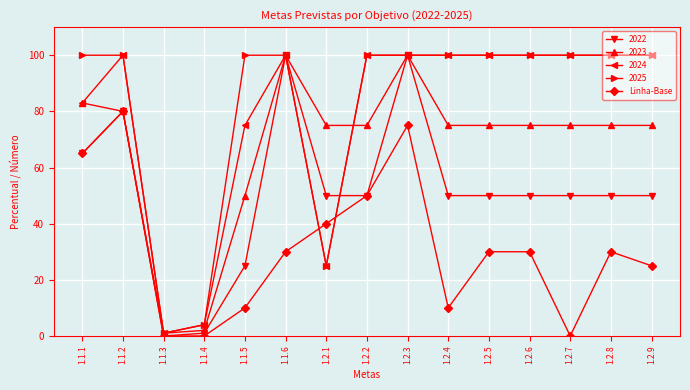

Which series changed the most between 1.1.2 and 1.2.7?

Linha-Base